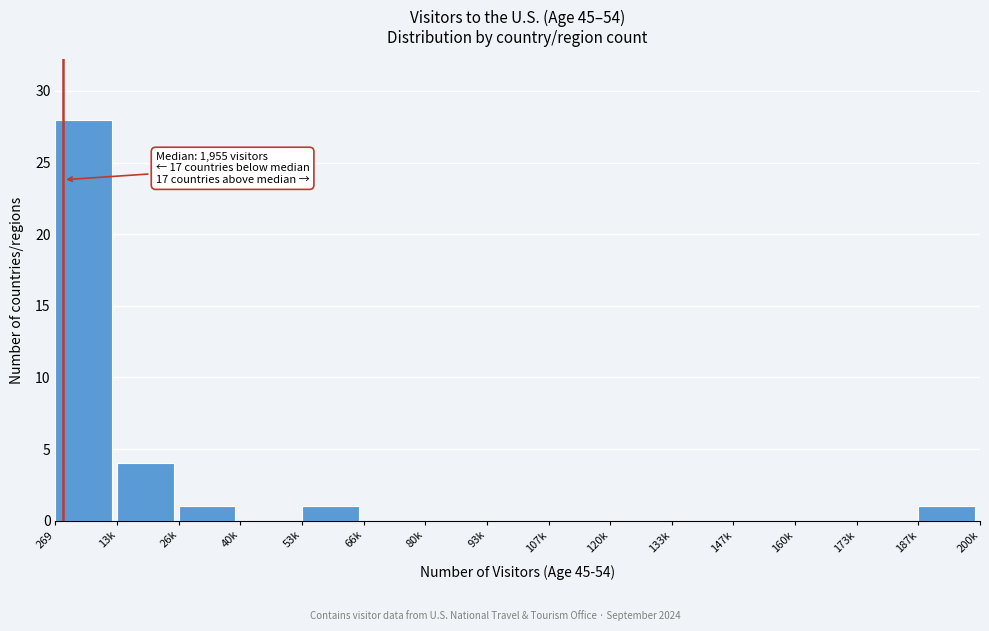

Reading right to left, what are all the values shown in this chart?

187k=1	173k=0	160k=0	147k=0	133k=0	120k=0	107k=0	93k=0	80k=0	66k=0	53k=1	40k=0	26k=1	13k=4	269=28